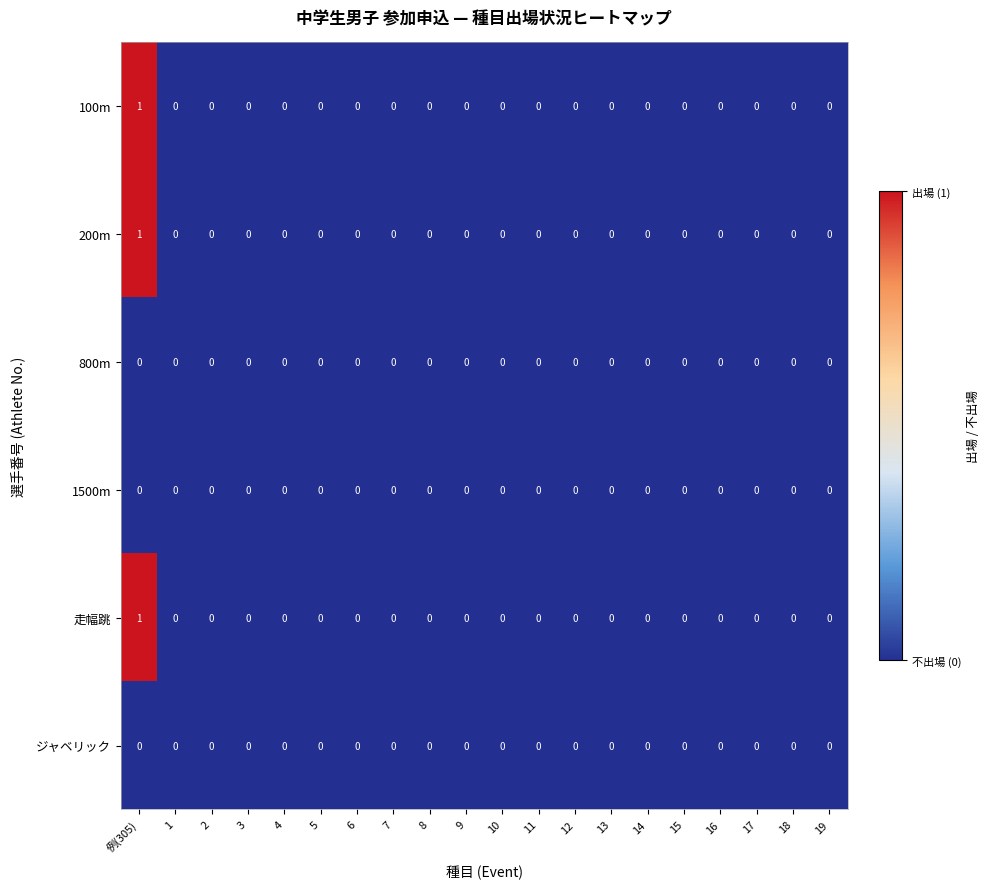

True or false: 走幅跳 has a value of 0 at 2.

True